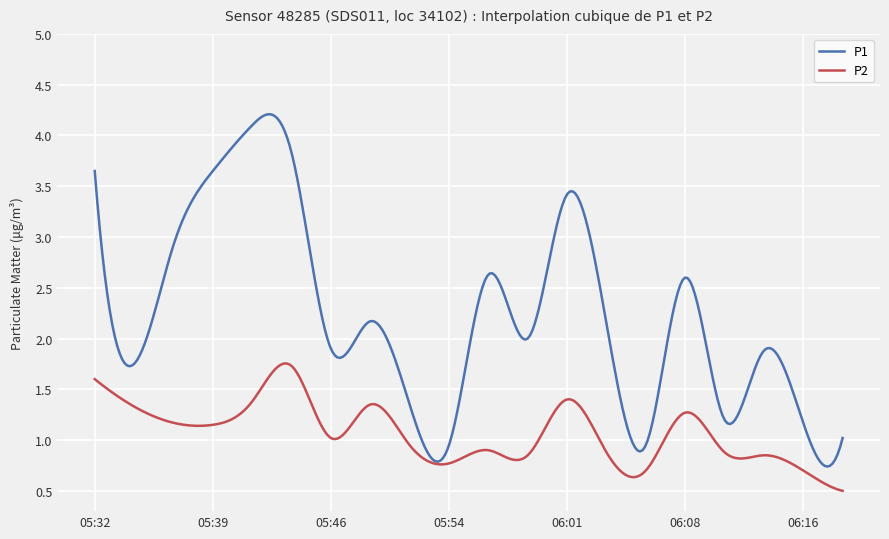

Which series has the largest range (max minus min)?

P1